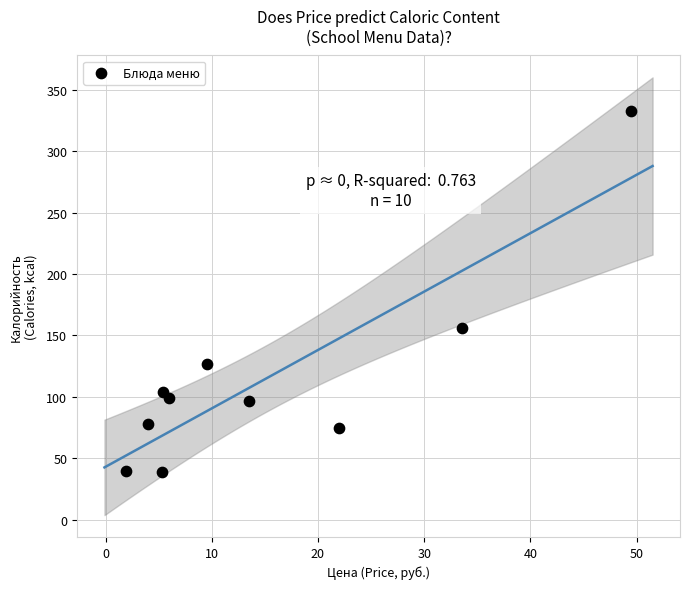

What Y value in the scatter plot is closest to 185?

156.4